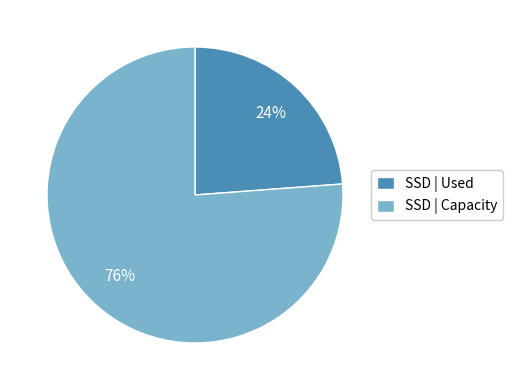

Count the number of slices in the pie.

2